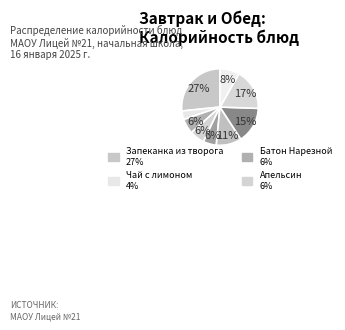

Does any single category account for the majority?

No